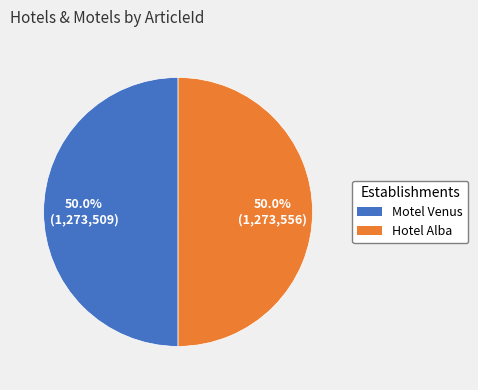

Approximately how many times larger is the value at Motel Venus compared to Hotel Alba?

1.0